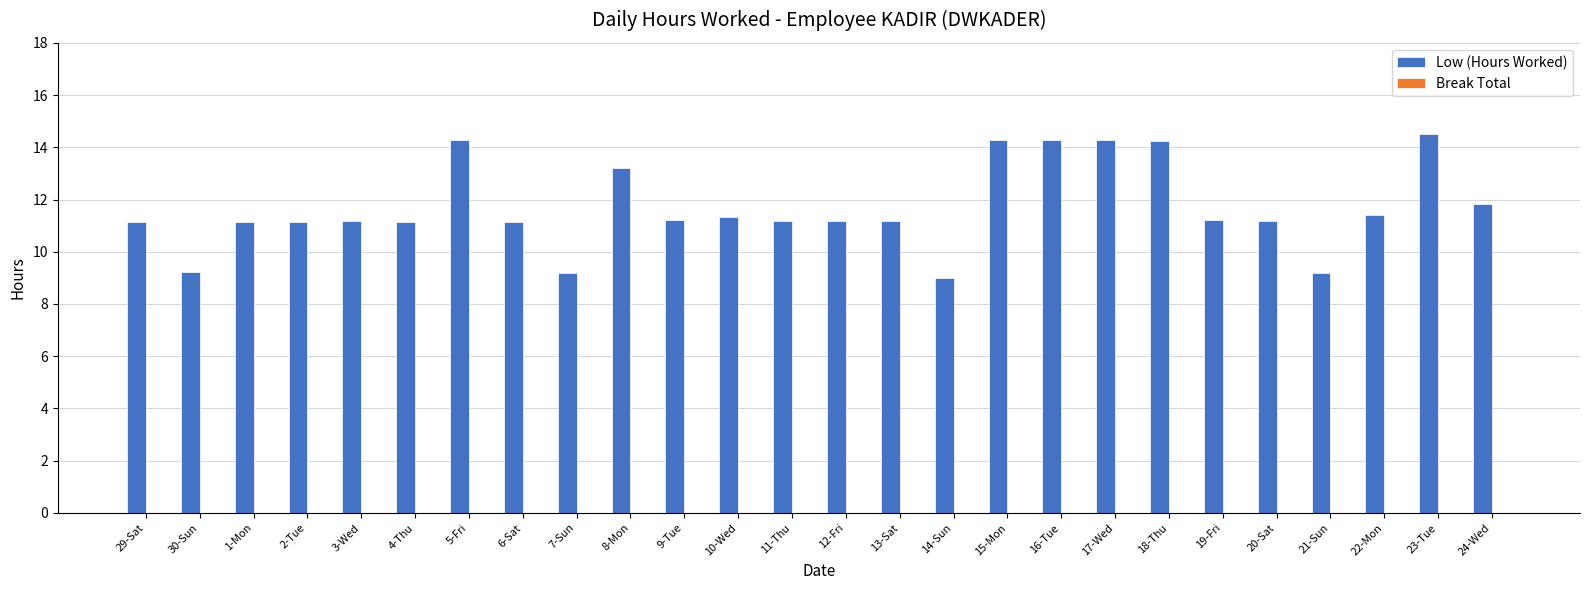

What is the maximum value shown in the chart?

14.5